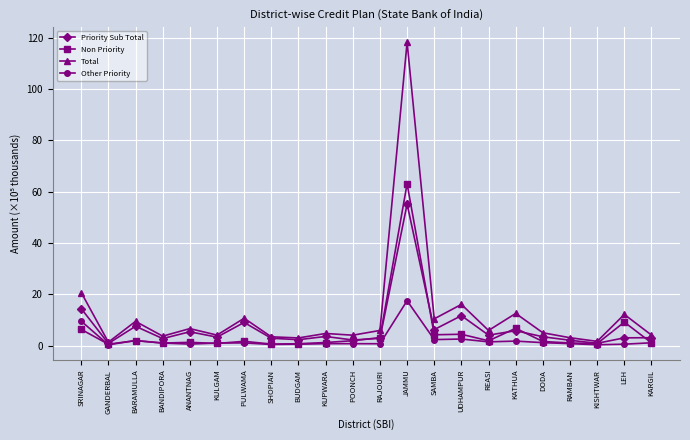

How many categories are shown in the chart?

22